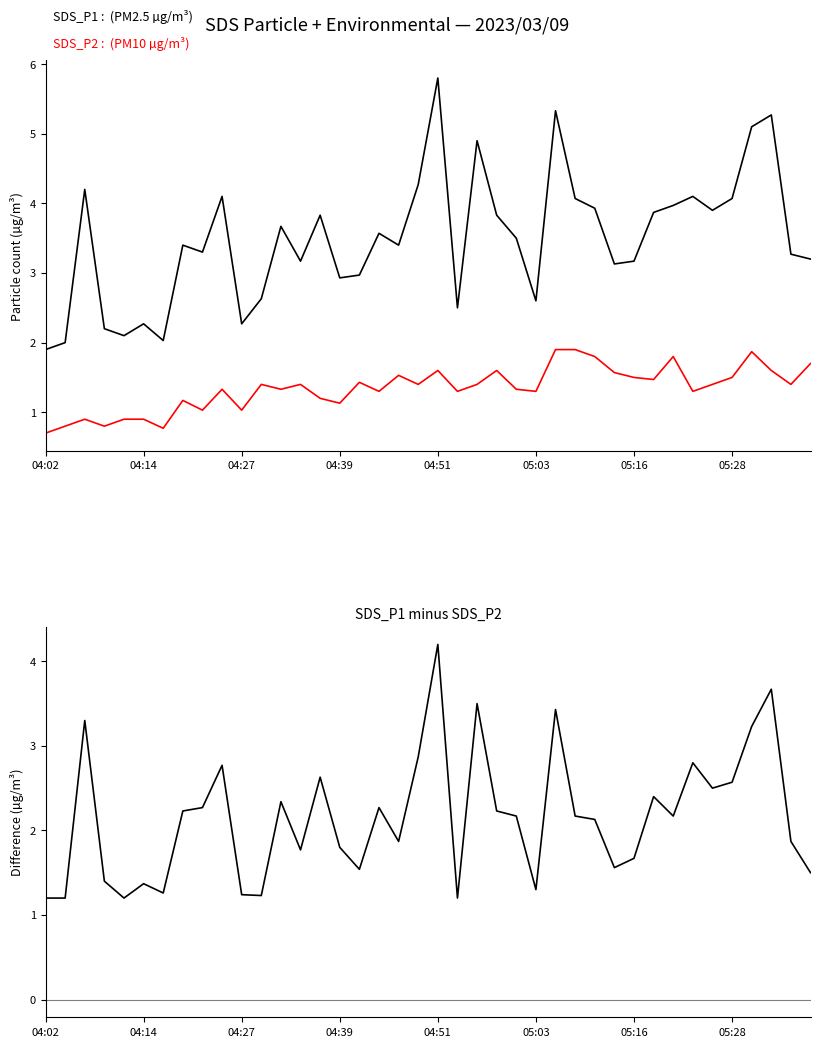

What is the average value of the SDS_P1 - SDS_P2 series?

2.2